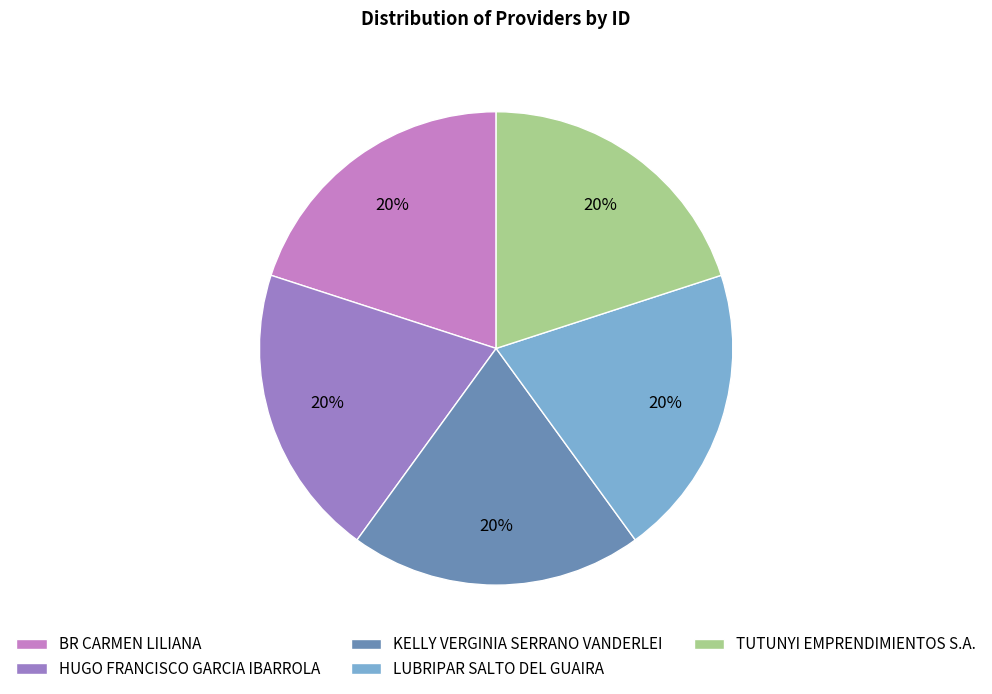

Count the number of slices in the pie.

5